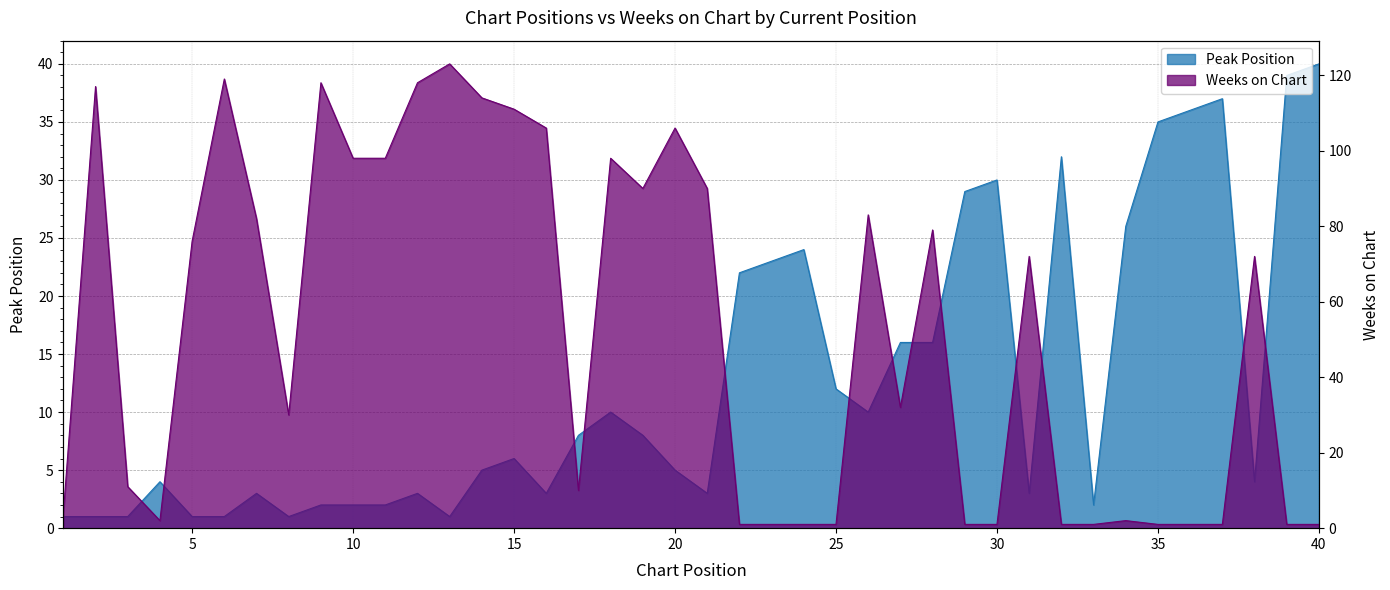

Reading left to right, extract all data points from this chart.

Peak Position: 1=1	2=1	3=1	4=4	5=1	6=1	7=3	8=1	9=2	10=2	11=2	12=3	13=1	14=5	15=6	16=3	17=8	18=10	19=8	20=5	21=3	22=22	23=23	24=24	25=12	26=10	27=16	28=16	29=29	30=30	31=3	32=32	33=2	34=26	35=35	36=36	37=37	38=4	39=39	40=40
Weeks on Chart: 1=4	2=117	3=11	4=2	5=76	6=119	7=82	8=30	9=118	10=98	11=98	12=118	13=123	14=114	15=111	16=106	17=10	18=98	19=90	20=106	21=90	22=1	23=1	24=1	25=1	26=83	27=32	28=79	29=1	30=1	31=72	32=1	33=1	34=2	35=1	36=1	37=1	38=72	39=1	40=1